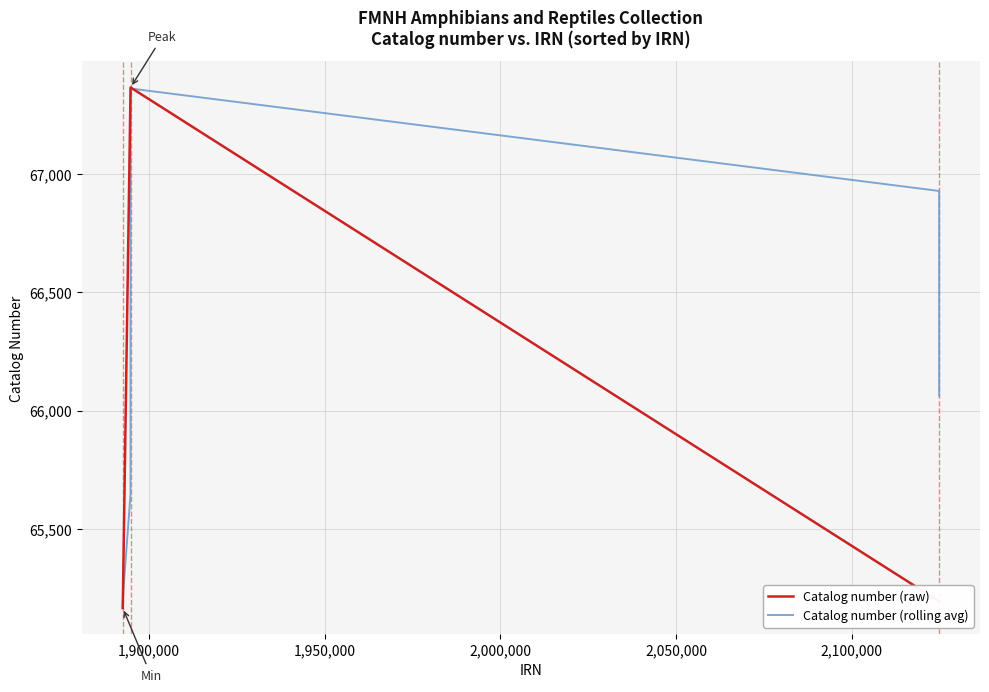

What is the smallest value displayed?

65165.0